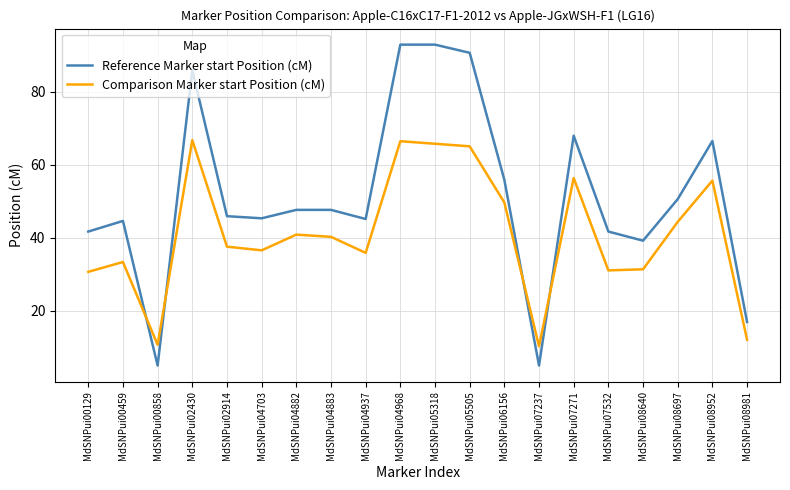

Is it true that Reference Marker start Position (cM) equals 45.4 at MdSNPui04703?

True